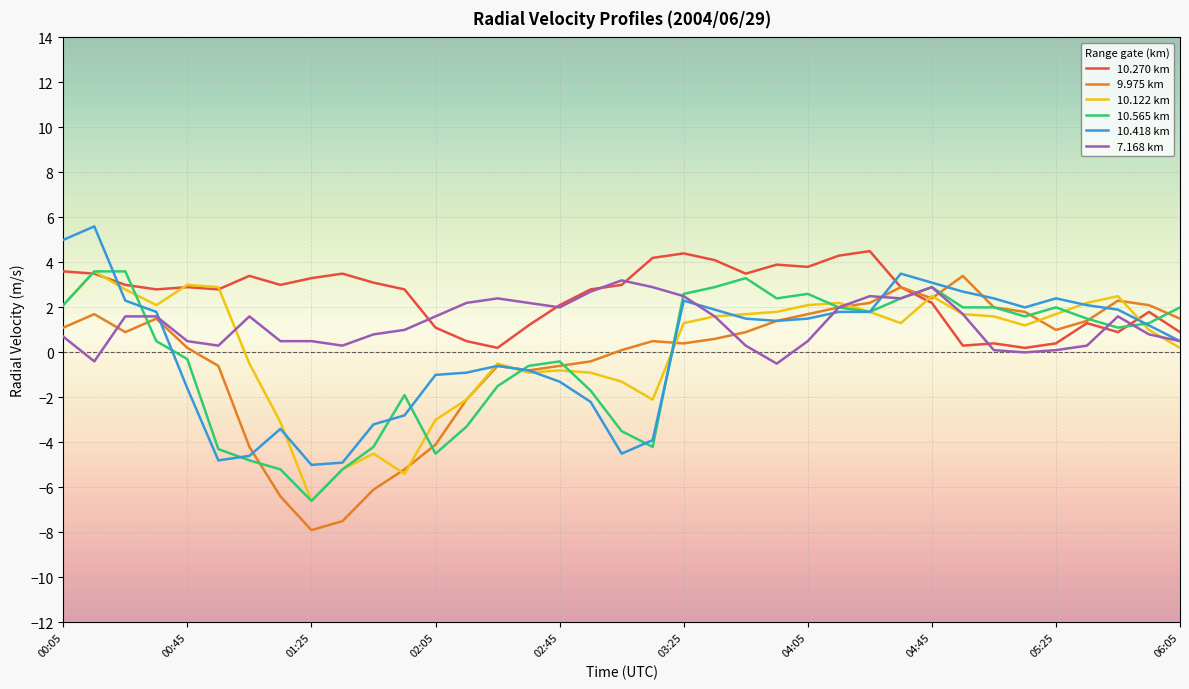

True or false: 7.168 km and 10.270 km intersect in this chart.

True